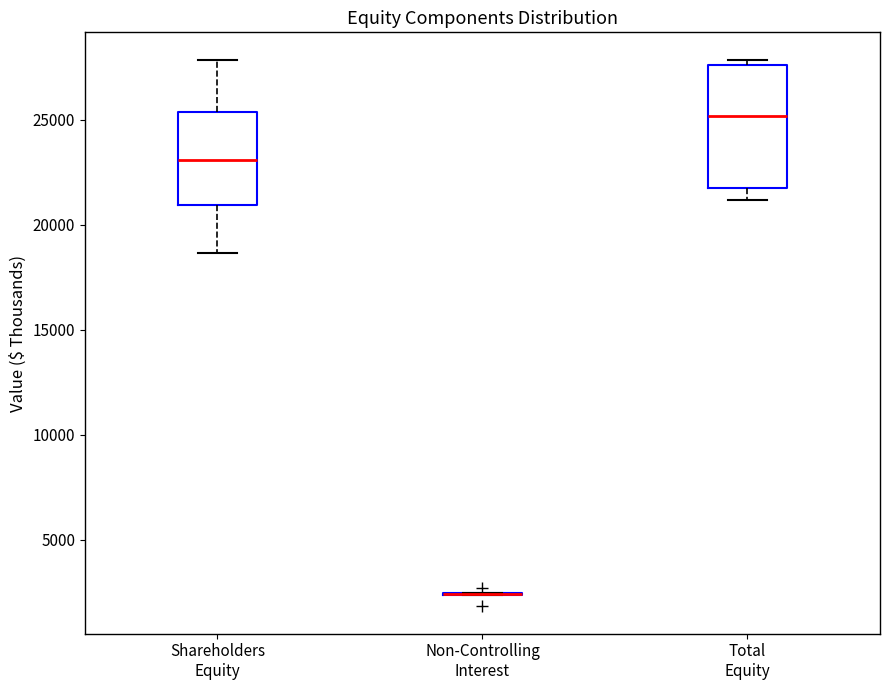

Reading left to right, read every box against the y-axis: the position of its median line, the range the box covers, and the ends of its whiskers. The values are not printed on the chart, so give them approximately, as read against the axis.

Shareholders Equity: median 23000, box 21000 to 25500, whiskers 18500 to 28000
Non-Controlling Interest: box collapsed to a line at 2500, whiskers 2500 to 2500
Total Equity: median 25000, box 22000 to 27500, whiskers 21000 to 28000